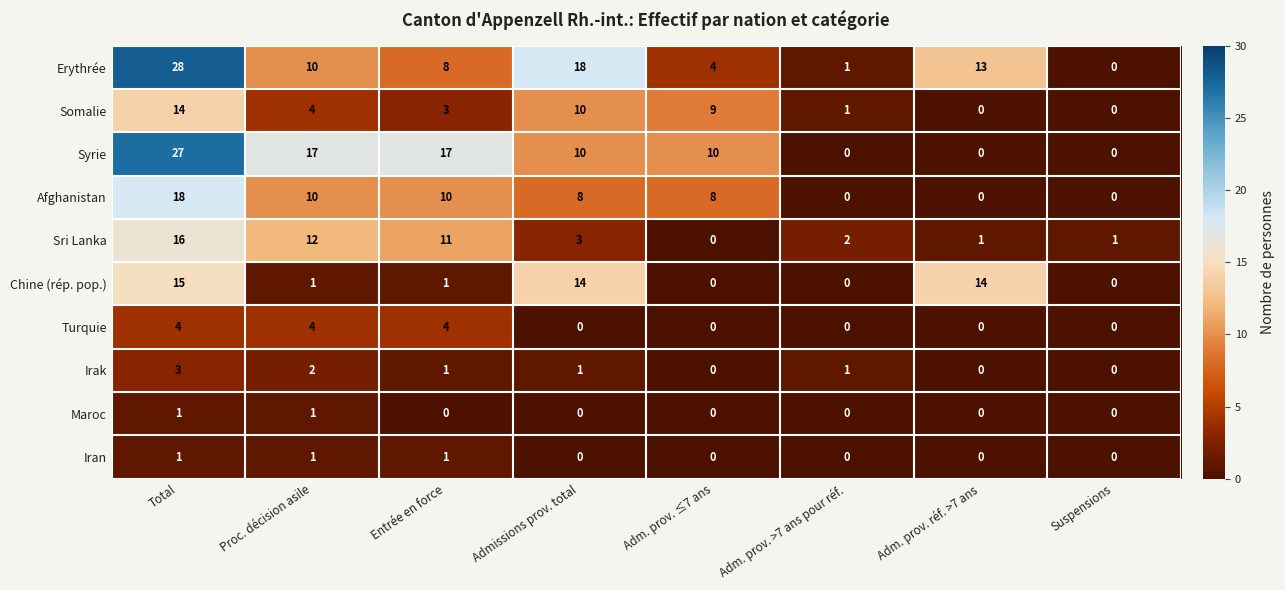

What is the difference between the maximum and minimum values in the Turquie series?

4